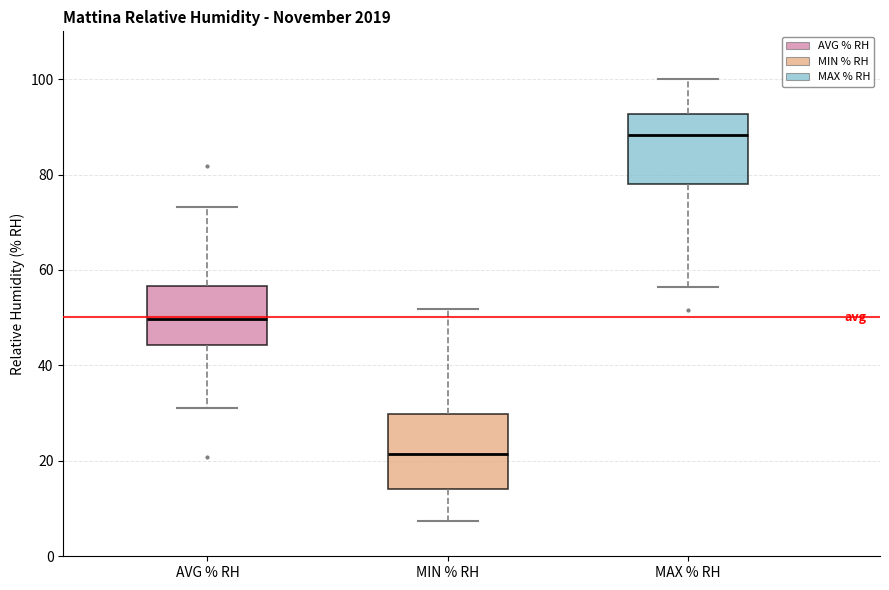

Reading left to right, read every box against the y-axis: the position of its median line, the range the box covers, and the ends of its whiskers. The values are not printed on the chart, so give them approximately, as read against the axis.

AVG % RH: median 50, box 44 to 56, whiskers 32 to 74
MIN % RH: median 22, box 14 to 30, whiskers 8 to 52
MAX % RH: median 88, box 78 to 92, whiskers 56 to 100